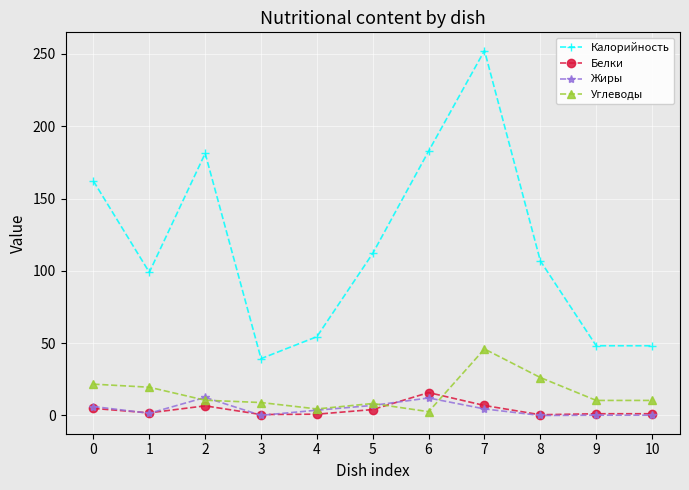

True or false: Жиры and Углеводы intersect in this chart.

True